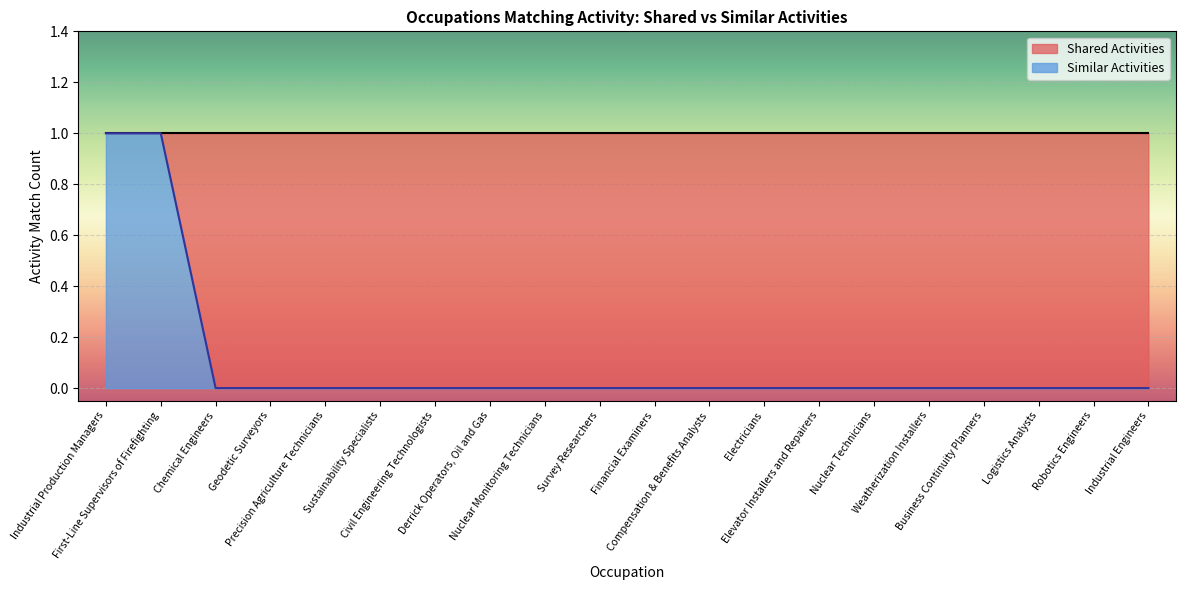

True or false: there are more than 1 points higher than both neighbors.

False